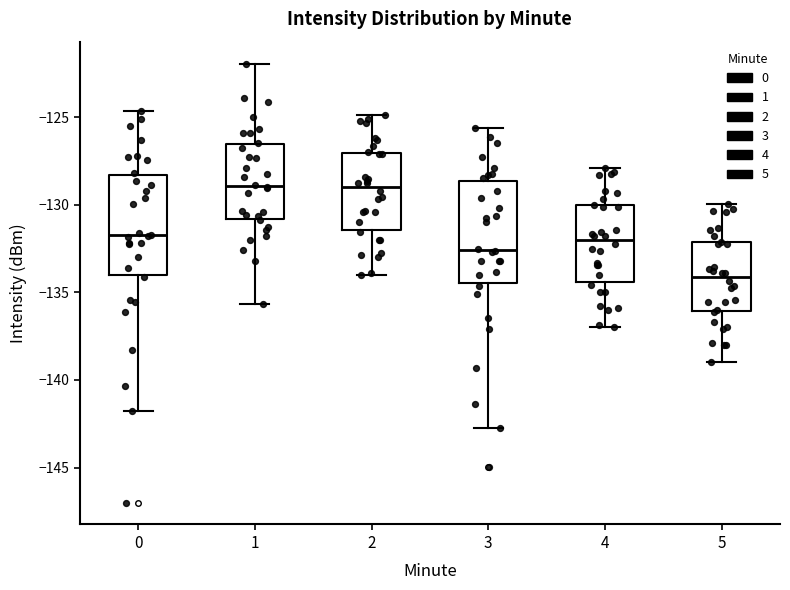

Reading left to right, transcribe this box plot: for each box, give where its median line is, the range the box spans, and where its two whiskers end, as read against the y-axis. The values are not printed on the chart, so give them approximately, as read against the axis.

0: median -131.5, box -134.0 to -128.5, whiskers -142.0 to -124.5
1: median -129.0, box -131.0 to -126.5, whiskers -135.5 to -122.0
2: median -129.0, box -131.5 to -127.0, whiskers -134.0 to -125.0
3: median -132.5, box -134.5 to -128.5, whiskers -143.0 to -125.5
4: median -132.0, box -134.5 to -130.0, whiskers -137.0 to -128.0
5: median -134.0, box -136.0 to -132.0, whiskers -139.0 to -130.0